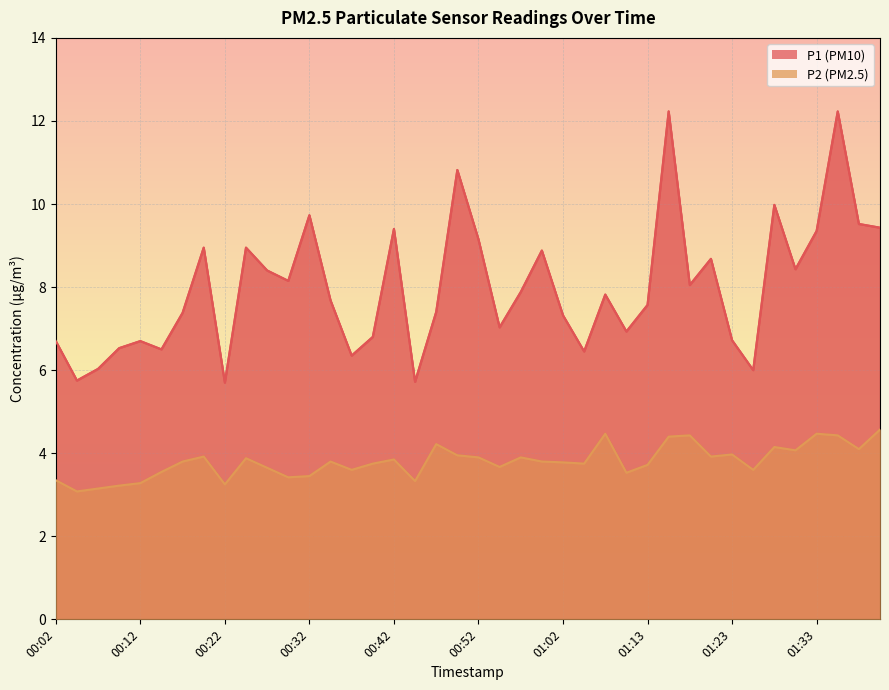

Reading left to right, transcribe all the data shown in this chart.

P1: 6.7	5.8	6.0	6.5	6.7	6.5	7.4	8.9	5.7	8.9	8.4	8.2	9.7	7.7	6.3	6.8	9.4	5.7	7.4	10.8	9.2	7.0	7.9	8.9	7.3	6.5	7.8	6.9	7.6	12.2	8.1	8.7	6.7	6.0	10.0	8.4	9.3	12.2	9.5	9.4
P2: 3.4	3.1	3.1	3.2	3.3	3.5	3.8	3.9	3.2	3.9	3.6	3.4	3.5	3.8	3.6	3.8	3.9	3.3	4.2	4.0	3.9	3.7	3.9	3.8	3.8	3.8	4.5	3.5	3.7	4.4	4.4	3.9	4.0	3.6	4.2	4.1	4.5	4.4	4.1	4.6